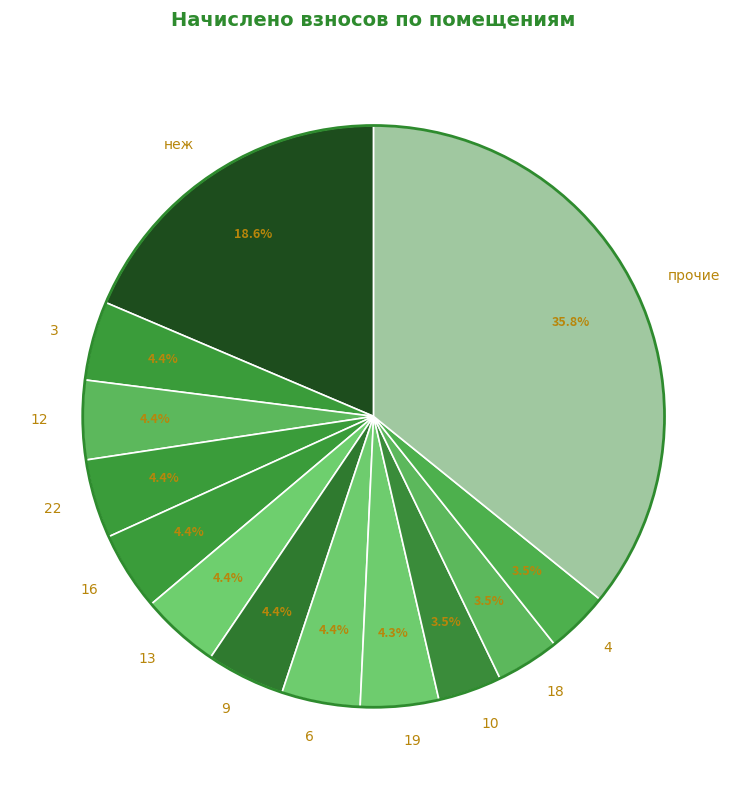

To the nearest percent, what portion does 3 represent?

4%